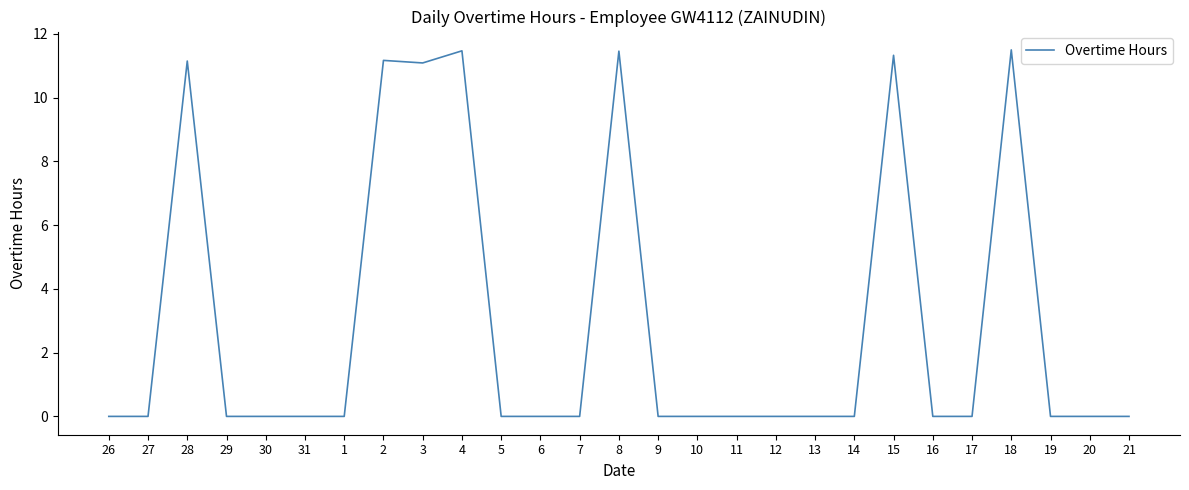

Which has a higher value, 4 or 19?

4